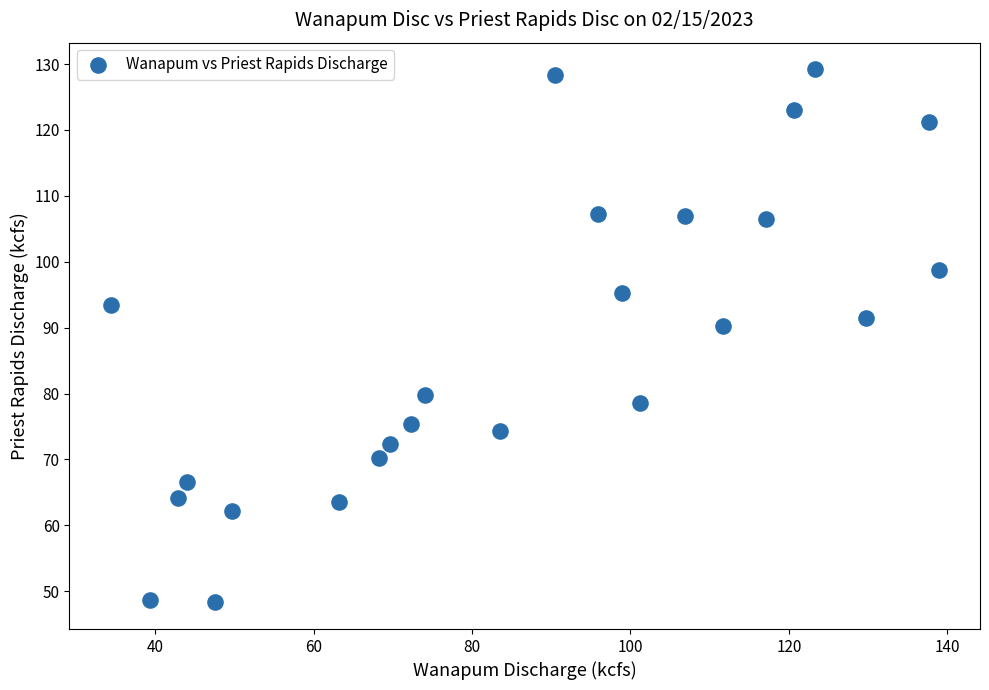

What Y value in the scatter plot is closest to 88?

90.3